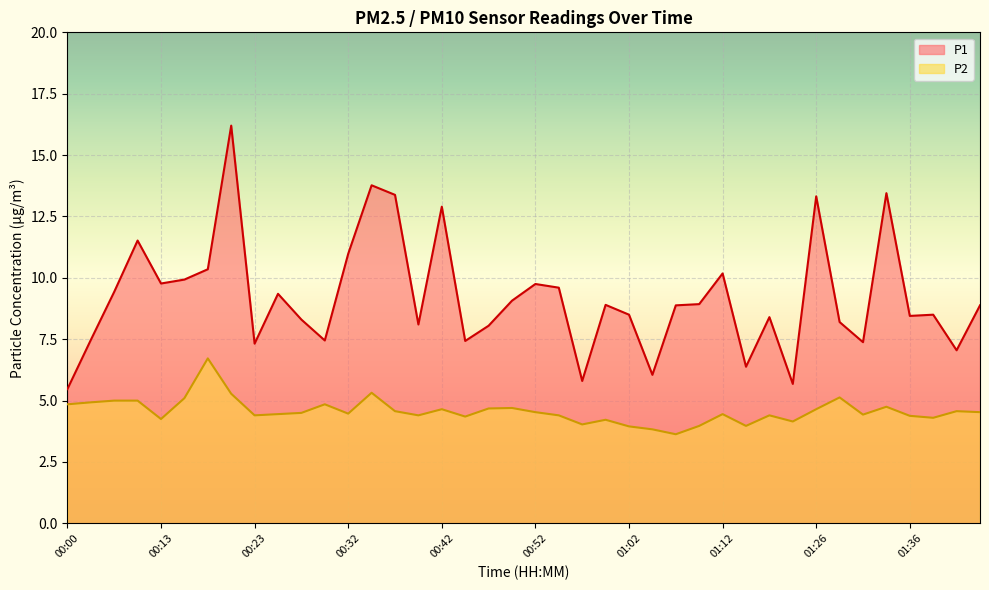

What are all the series names shown in the legend?

P1, P2